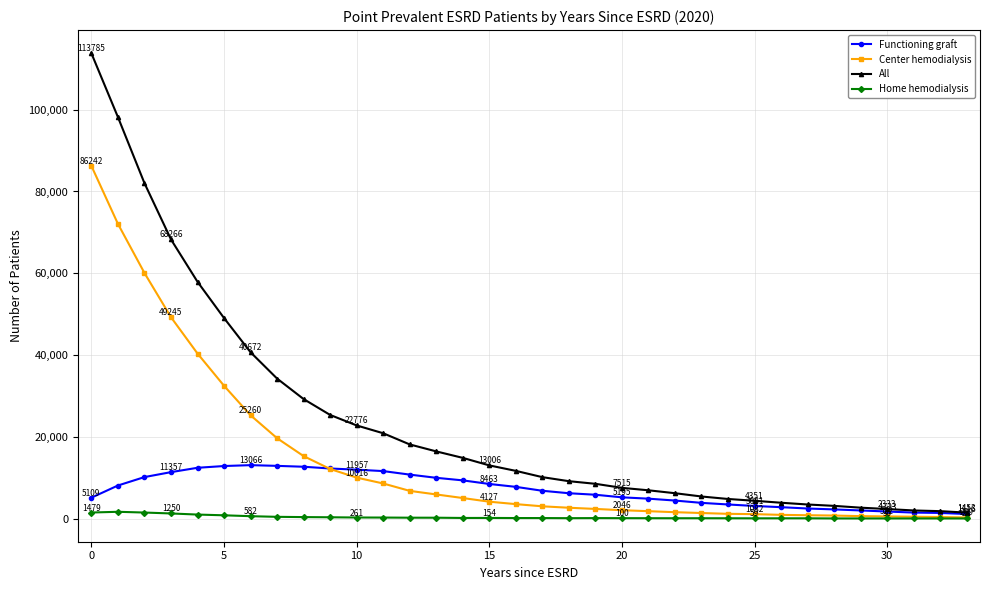

Which series has the widest spread of values?

All